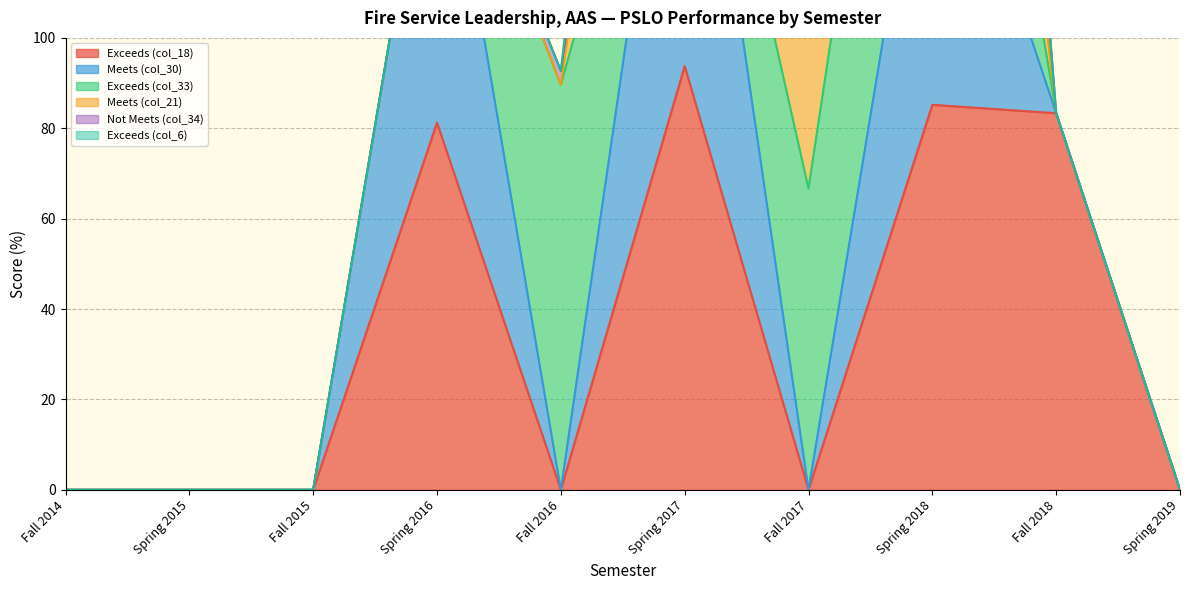

Which series ends up on top after the final intersection of Meets (col_30) and Not Meets (col_34)?

Meets (col_30)